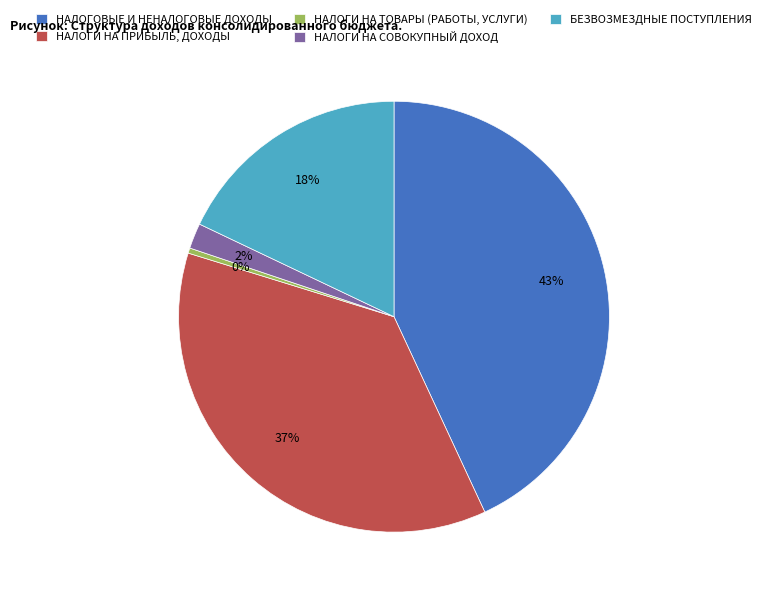

The НАЛОГИ НА ТОВАРЫ (РАБОТЫ, УСЛУГИ) slice represents 0% of the pie. True or false?

True